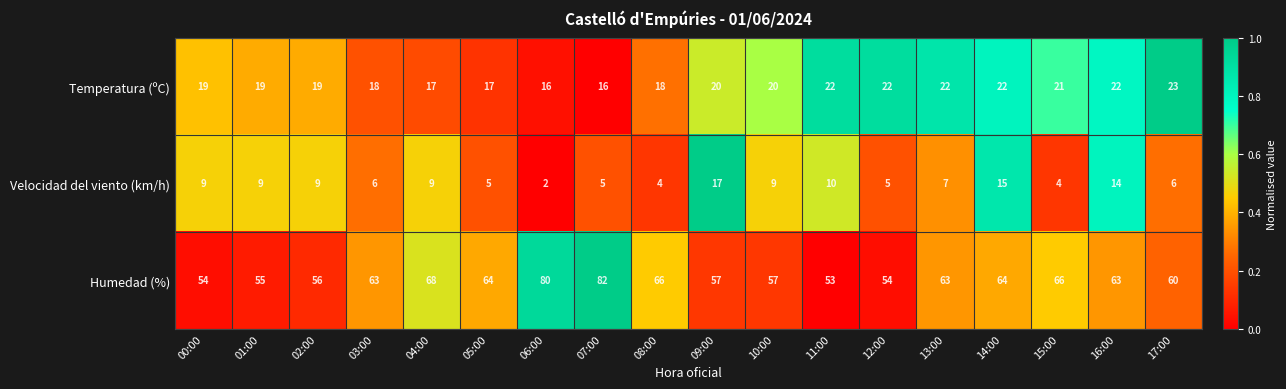

Which series changed the most between 04:00 and 12:00?

Humedad (%)